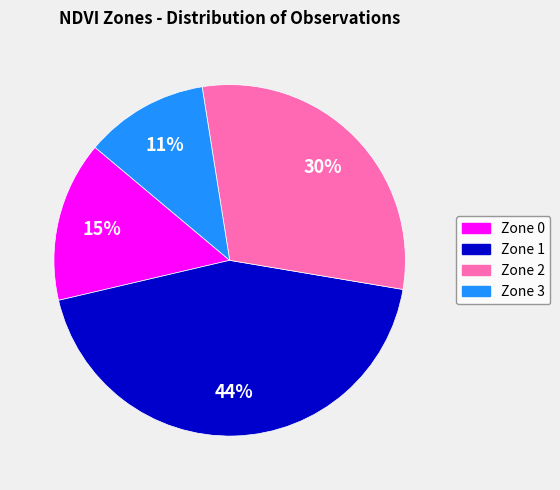

How many segments does this pie chart have?

4